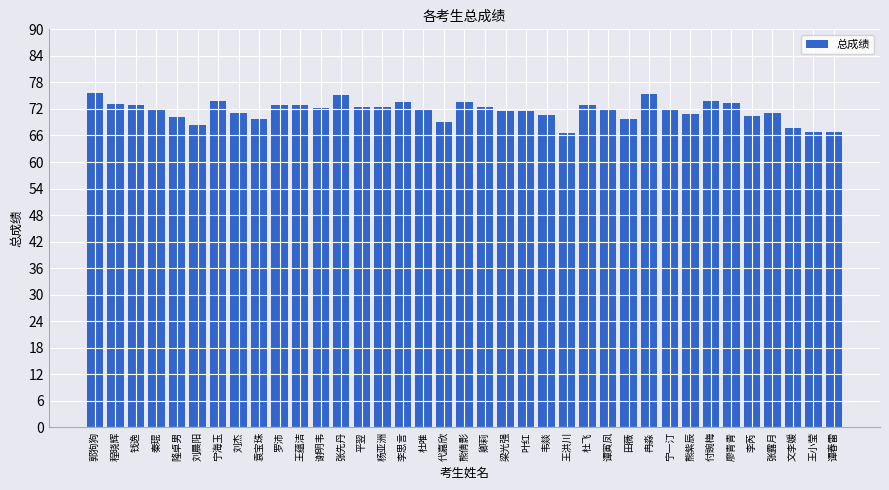

Does the chart contain any negative values?

No